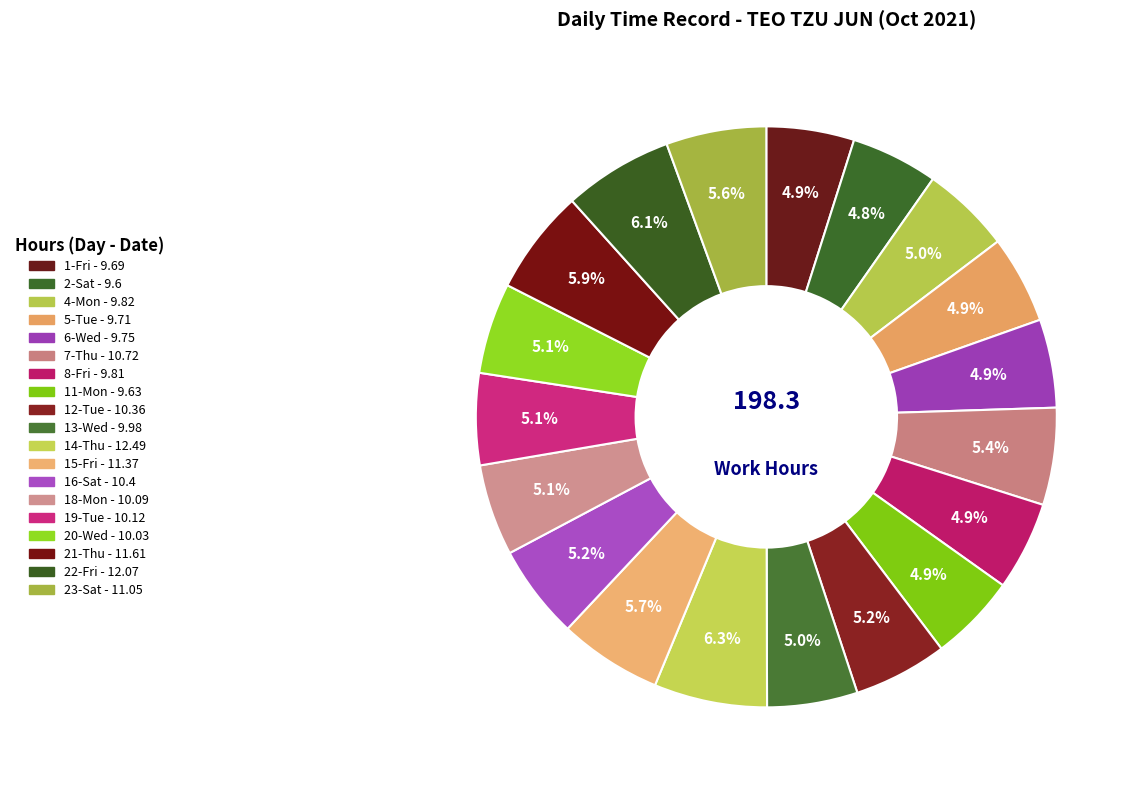

Count the number of slices in the pie.

19